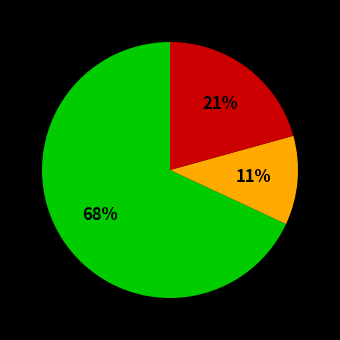

Does any single category account for the majority?

Yes